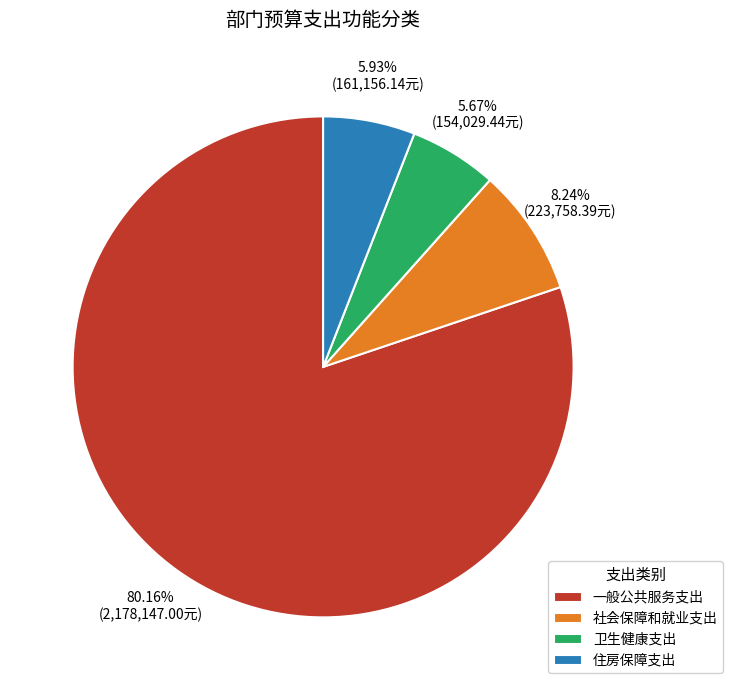

What portion of the pie excludes 社会保障和就业支出?

91.8%